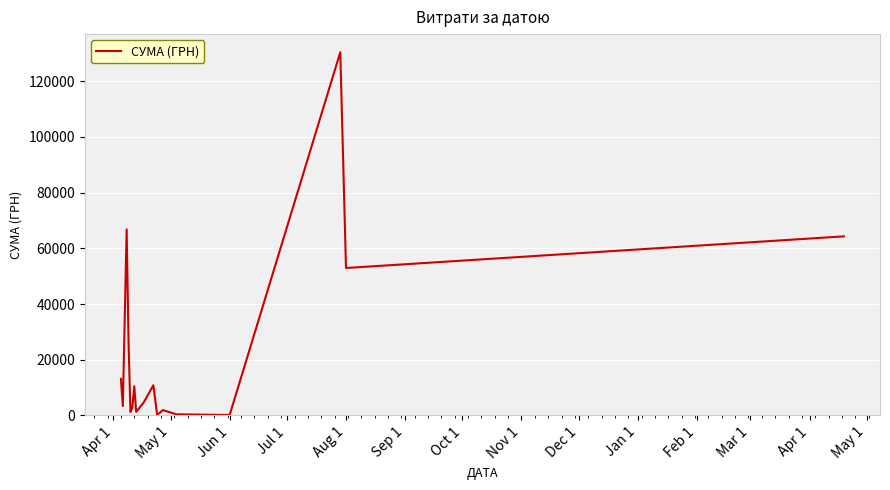

What is the maximum value shown in the chart?

130379.7